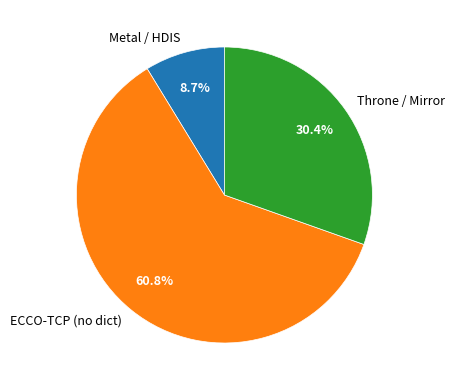

Approximately how many times larger is the value at ECCO-TCP (no dict) compared to Metal / HDIS?

7.0